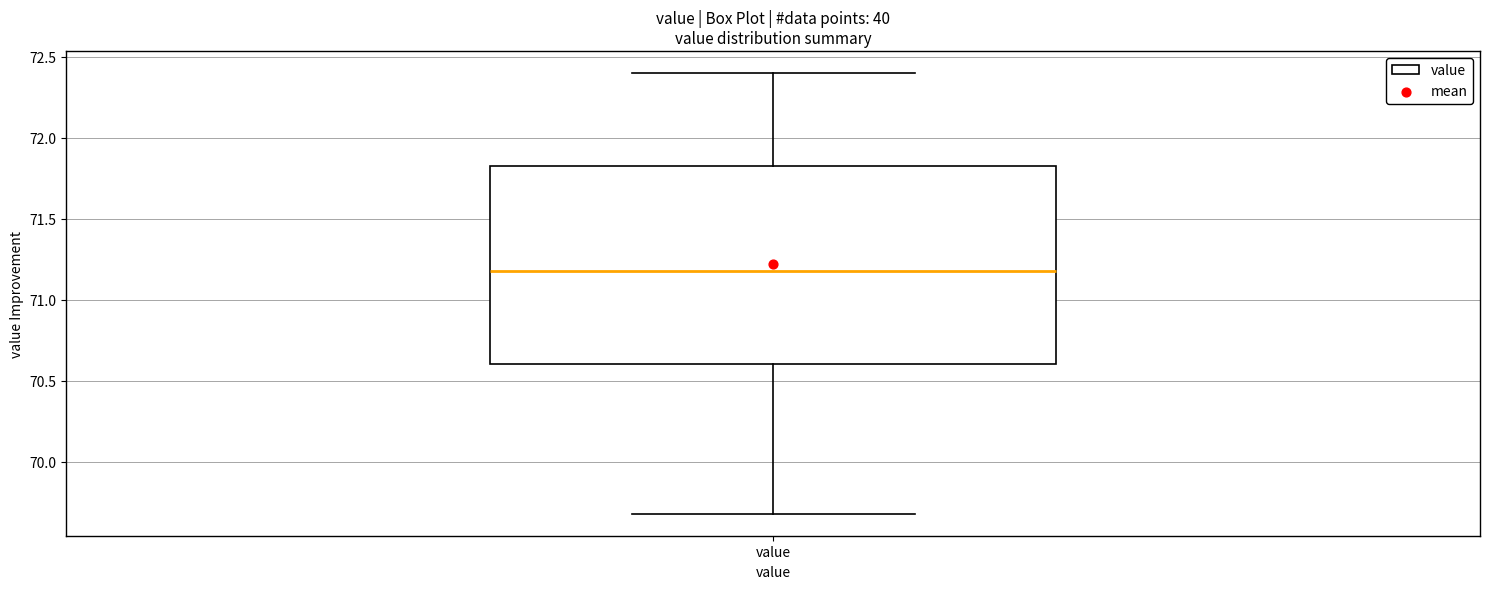

Read this box plot against the y-axis: the position of the median line, the range covered by the box, and the ends of both whiskers. The values are not printed on the chart, so give them approximately, as read against the axis.

median 71.20, box 70.60 to 71.85, whiskers 69.70 to 72.40